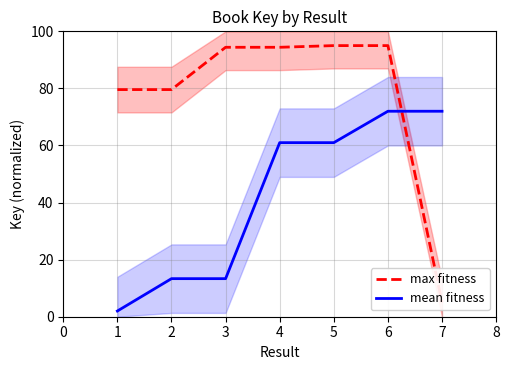

How many lines are shown in the chart?

2